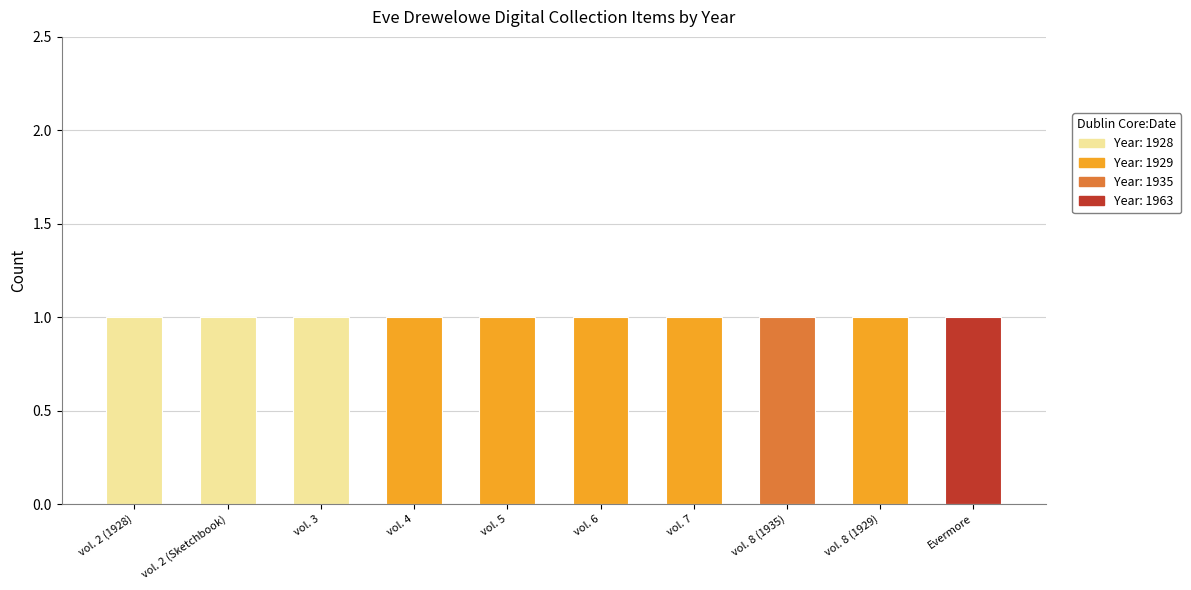

Is it true that public equals 1 at vol. 8 (1929)?

True